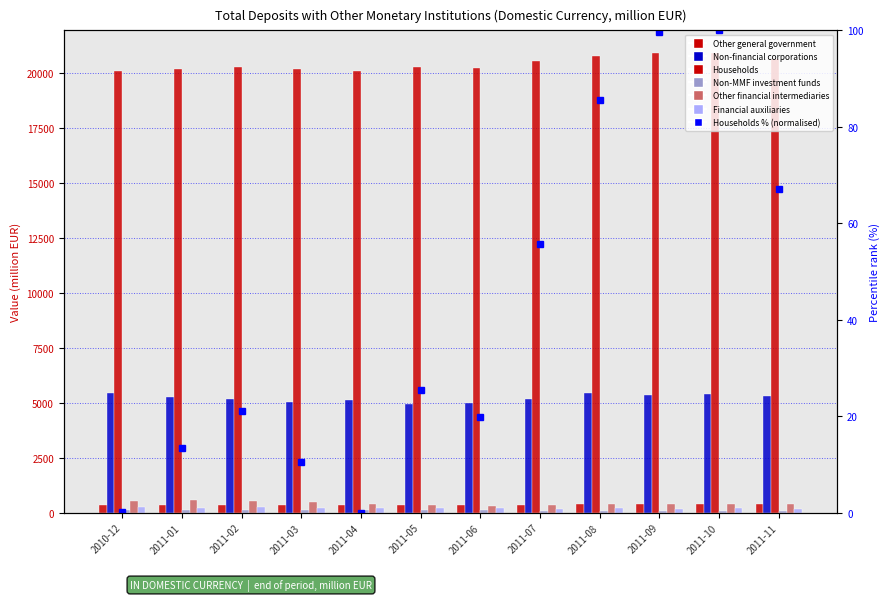

At 2011-07, list the series in order from smallest to largest.

Non-MMF investment funds, Financial auxiliaries, Other general government, Other financial intermediaries, Non-financial corporations, Households